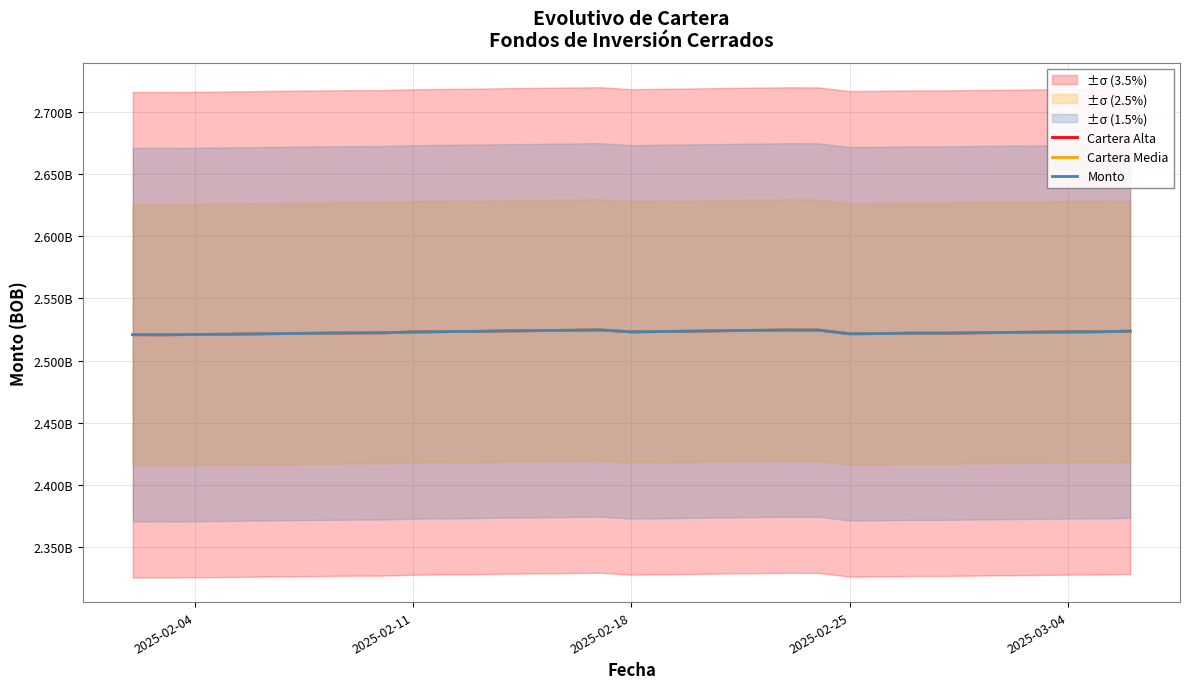

What is the difference between the second highest and second lowest values in the Cartera Media series?

3720253.6